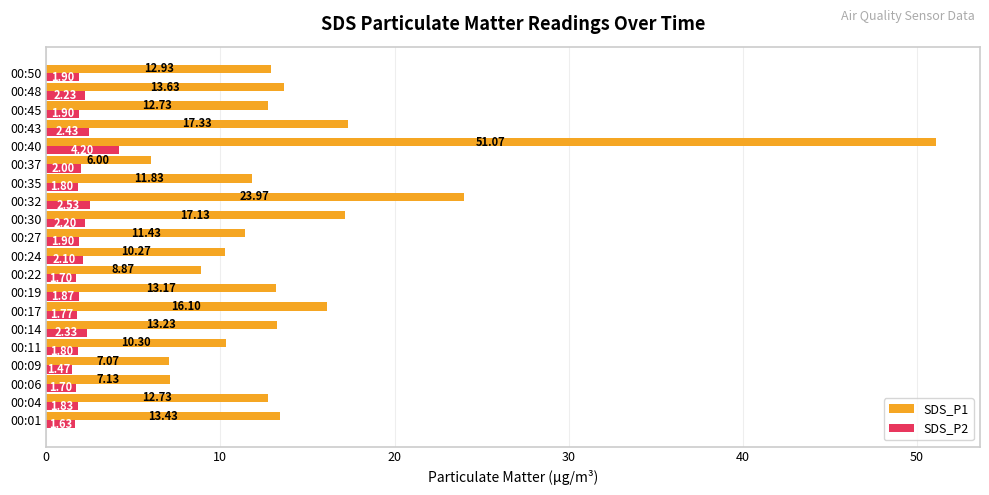

What is the difference between the highest and lowest values at 00:35?

10.0